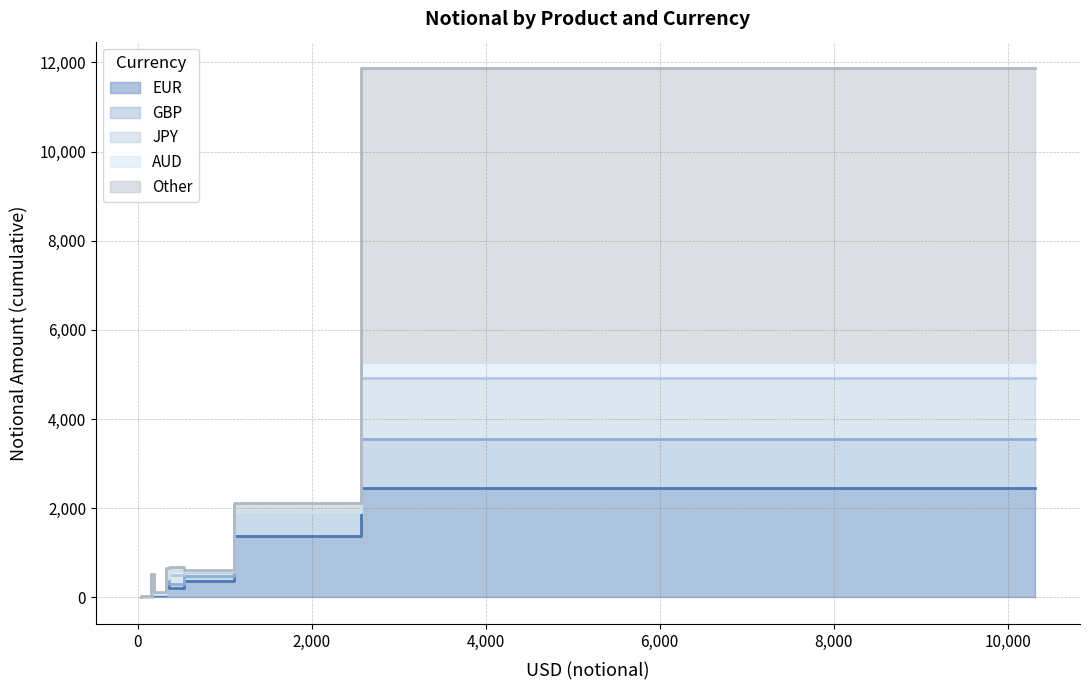

How many values in GBP are above zero?

8